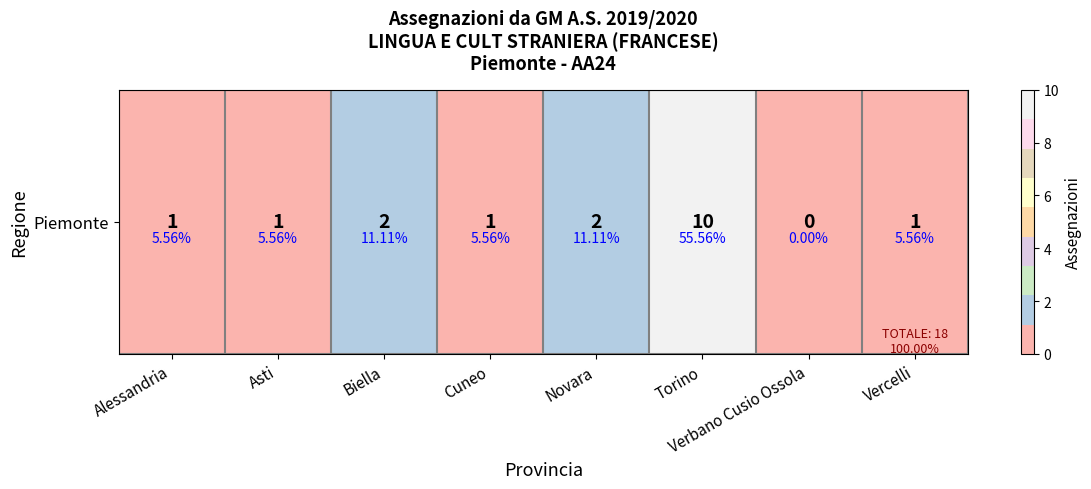

Rank the categories by value from highest to lowest.

Torino, Biella, Novara, Alessandria, Asti, Cuneo, Vercelli, Verbano Cusio Ossola